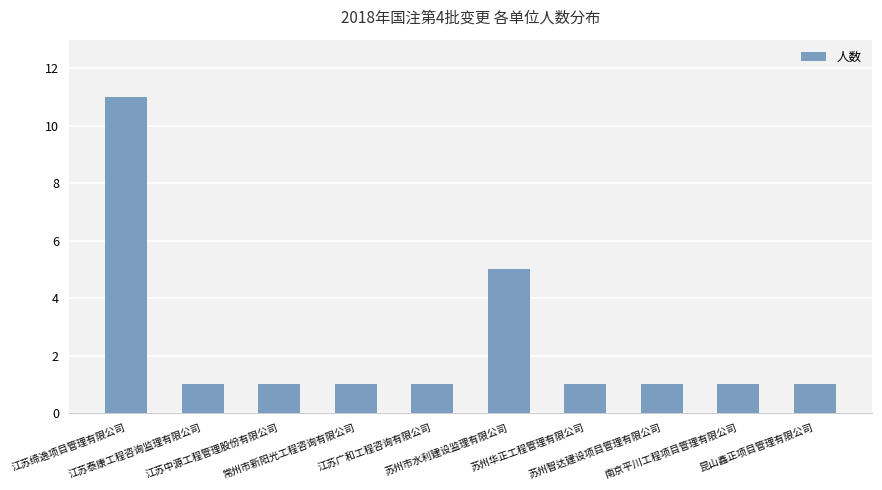

Count the number of data series in this chart.

1